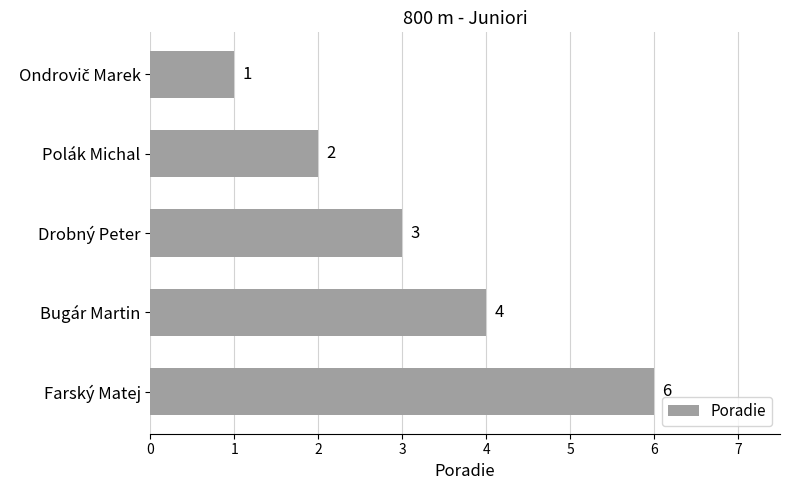

Reading top to bottom, list all the values displayed in this chart.

1	2	3	4	6